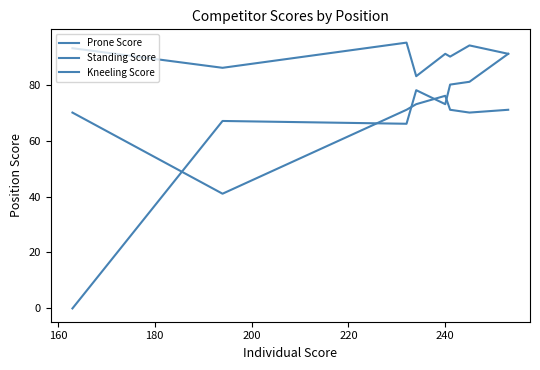

What is the average value of the Standing Score series?

68